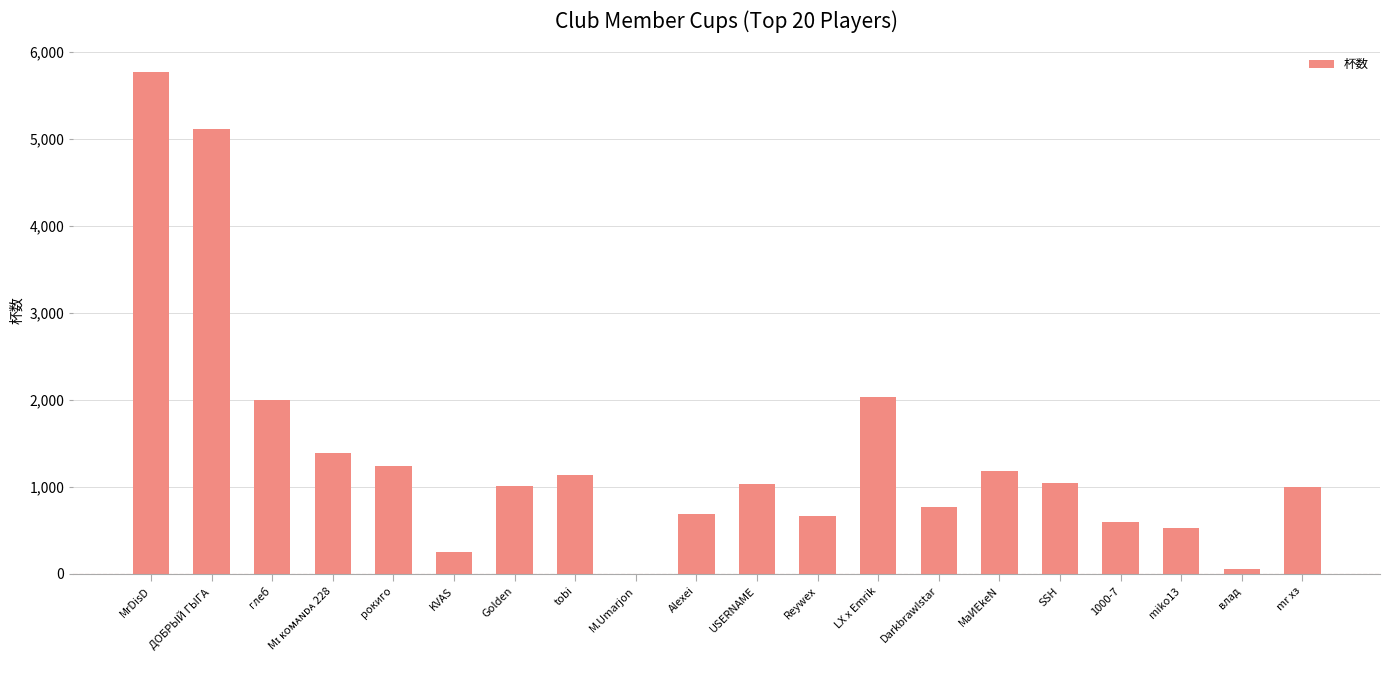

The chart shows a value of 685 at Alexei. True or false?

True